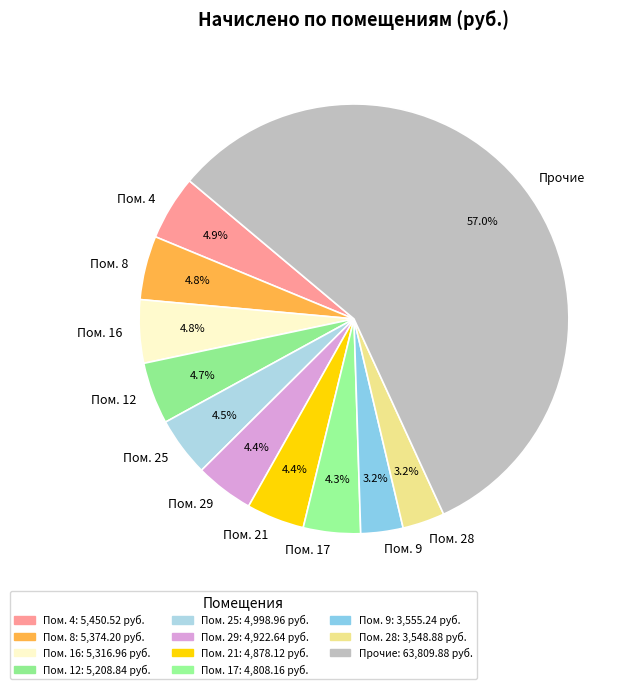

What is the largest slice in the pie chart?

Прочие